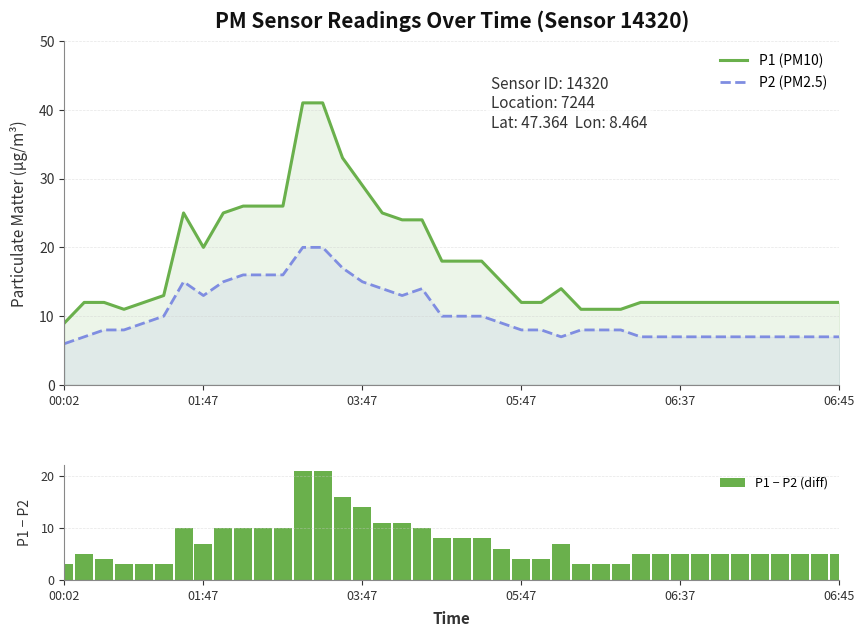

True or false: P1 − P2 (diff) has a value of 5 at 06:37.

True